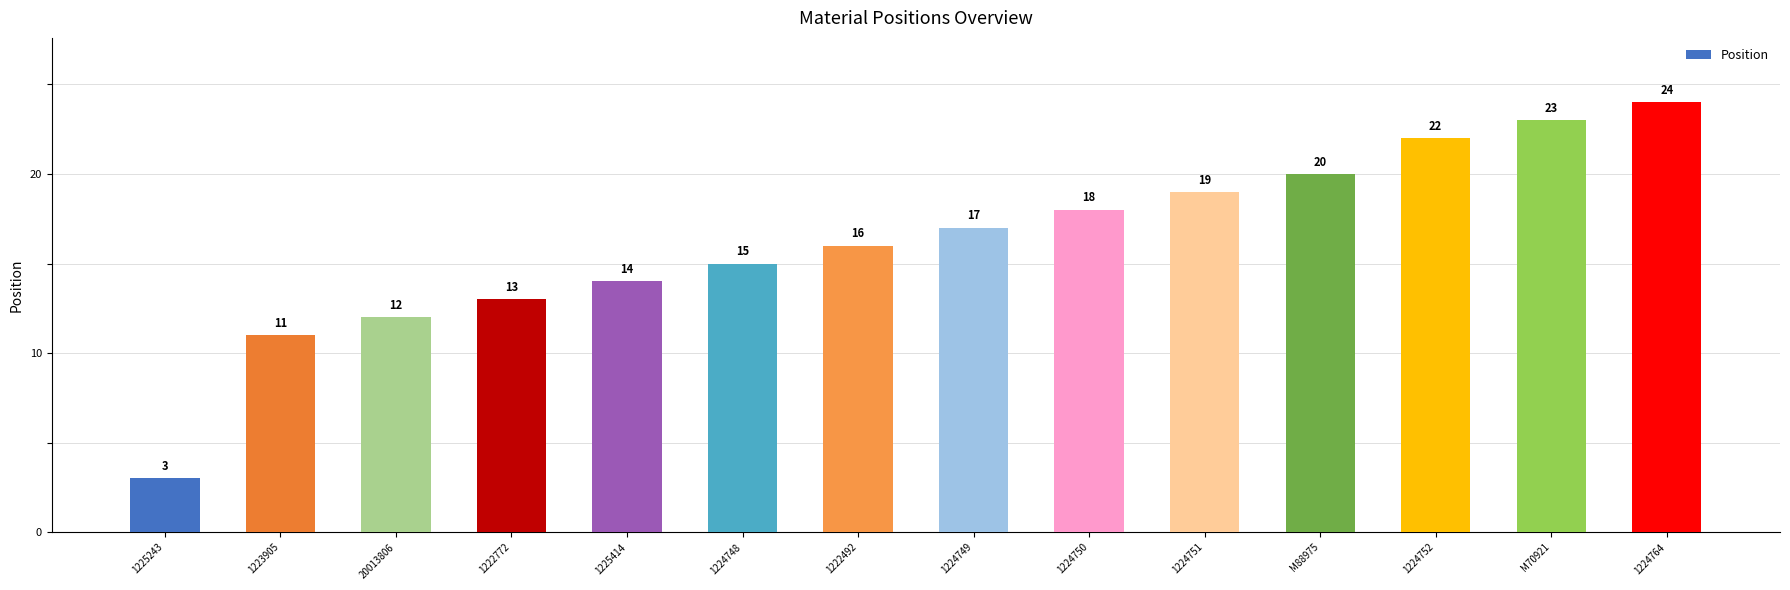

What is the average value?

16